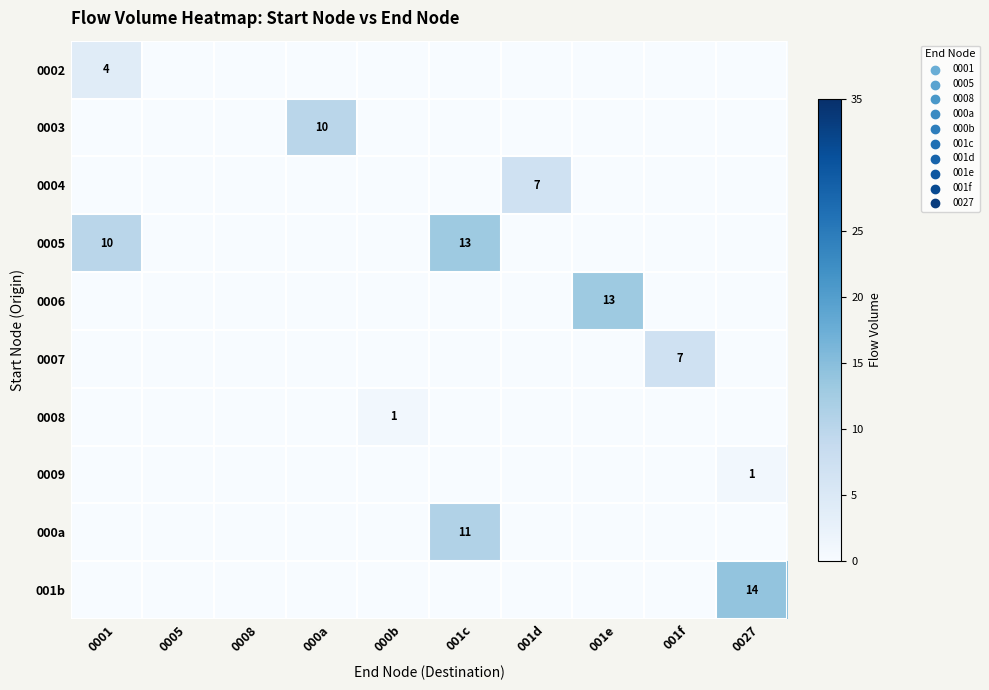

Is it true that 001b equals 14 at 0027?

True